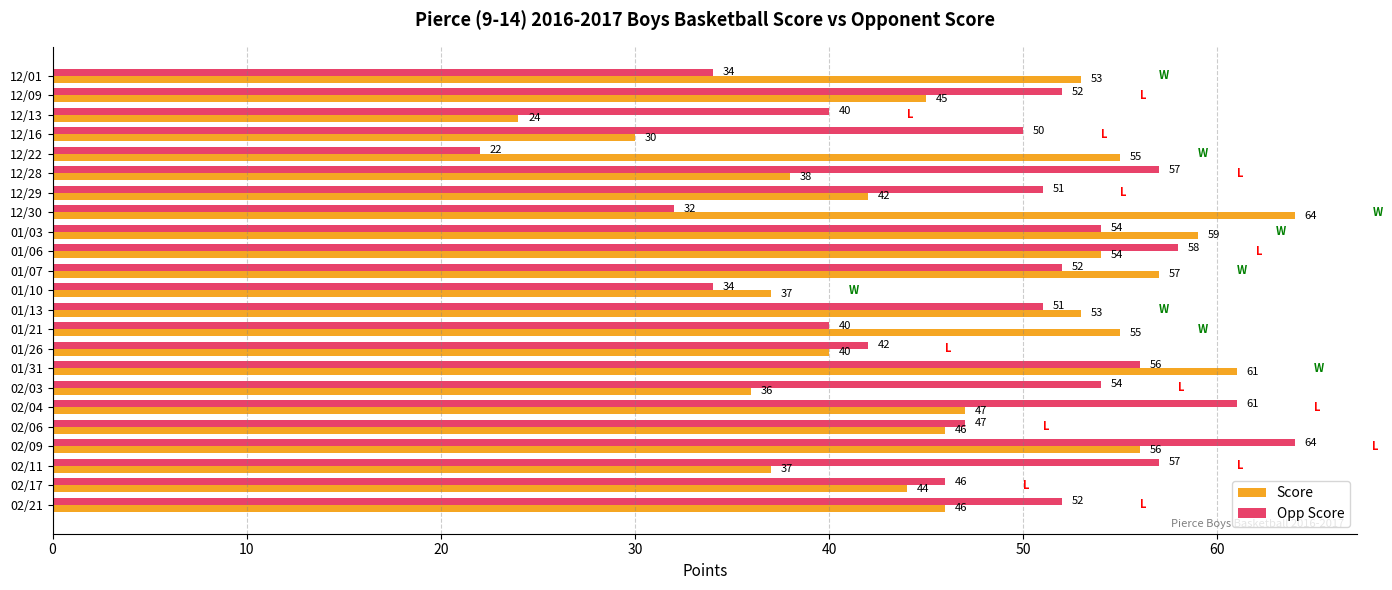

How many data points in Score are less than 46?

10